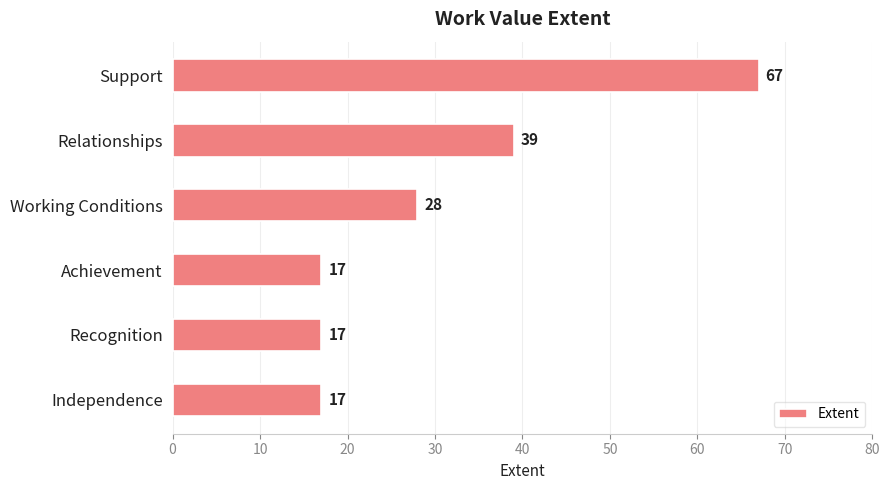

Does the chart contain any negative values?

No